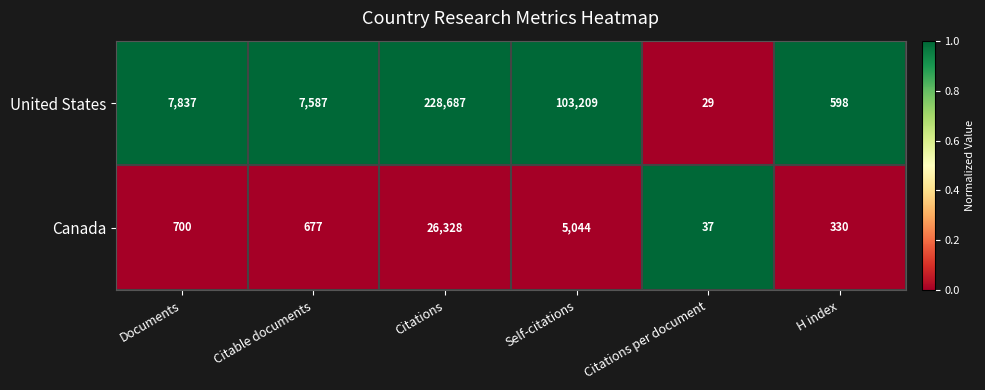

Between Citable documents and Citations per document, which series saw the biggest shift?

United States